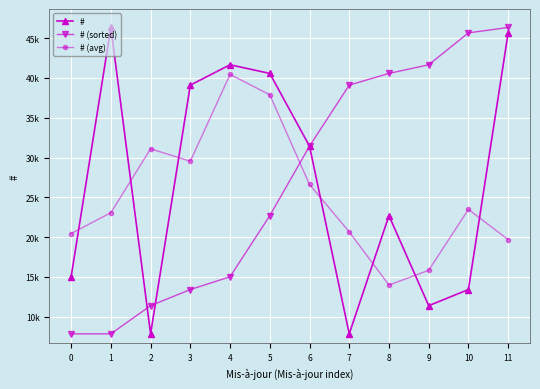

How many values in the # series exceed 31431?

5